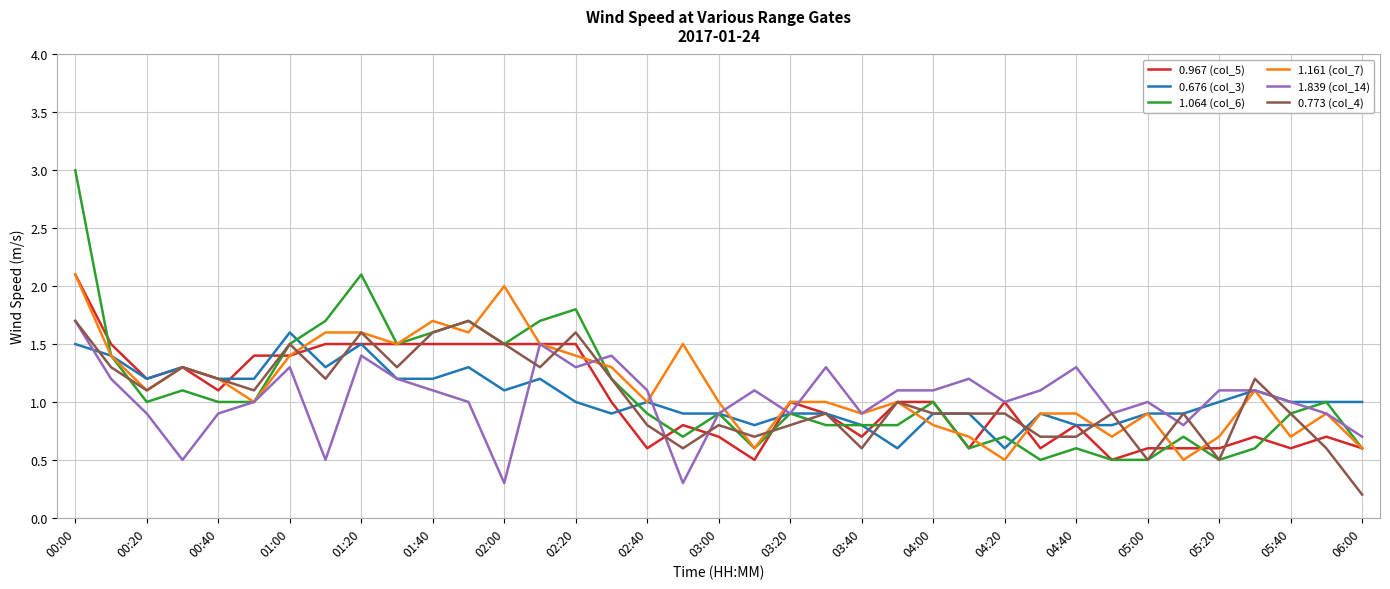

Which series has the largest range (max minus min)?

1.064 (col_6)